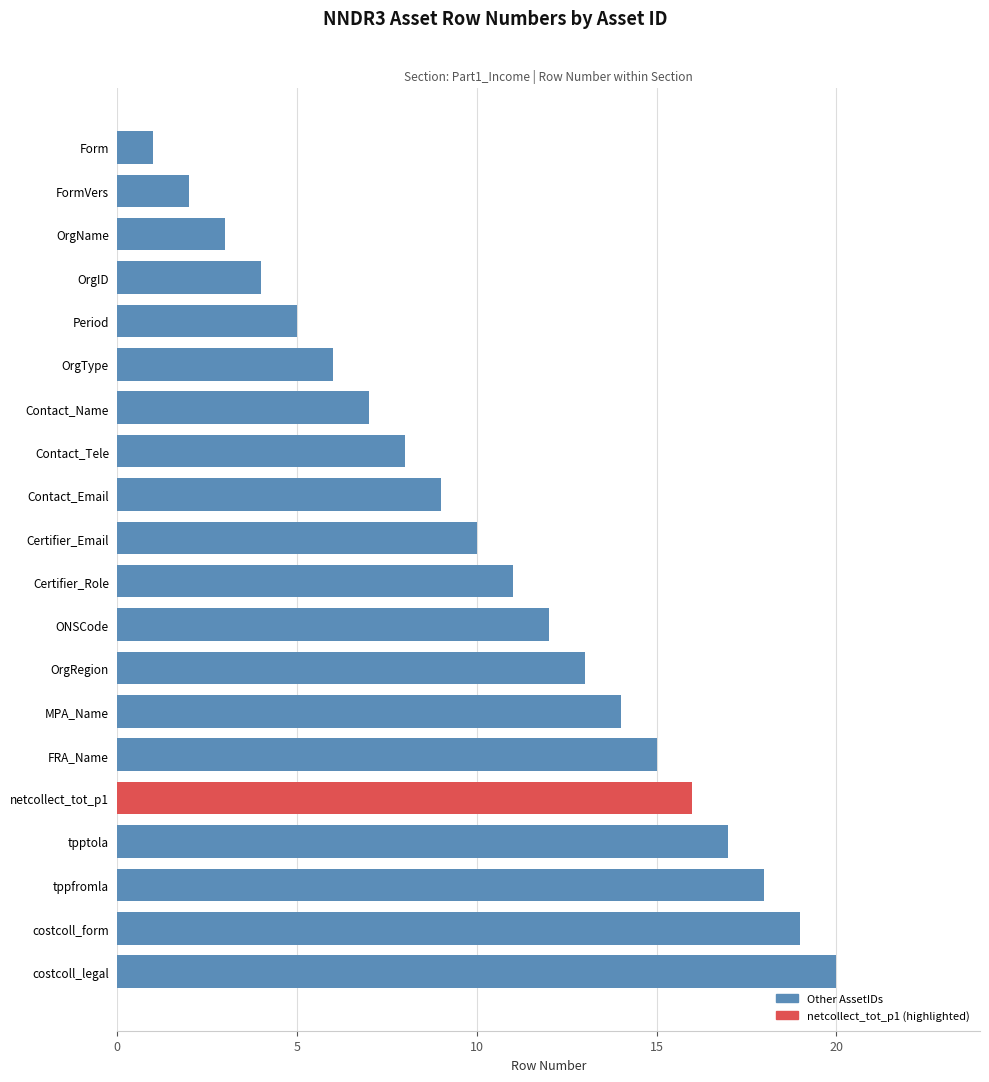

Rank the categories by value from highest to lowest.

costcoll_legal, costcoll_form, tppfromla, tpptola, netcollect_tot_p1, FRA_Name, MPA_Name, OrgRegion, ONSCode, Certifier_Role, Certifier_Email, Contact_Email, Contact_Tele, Contact_Name, OrgType, Period, OrgID, OrgName, FormVers, Form